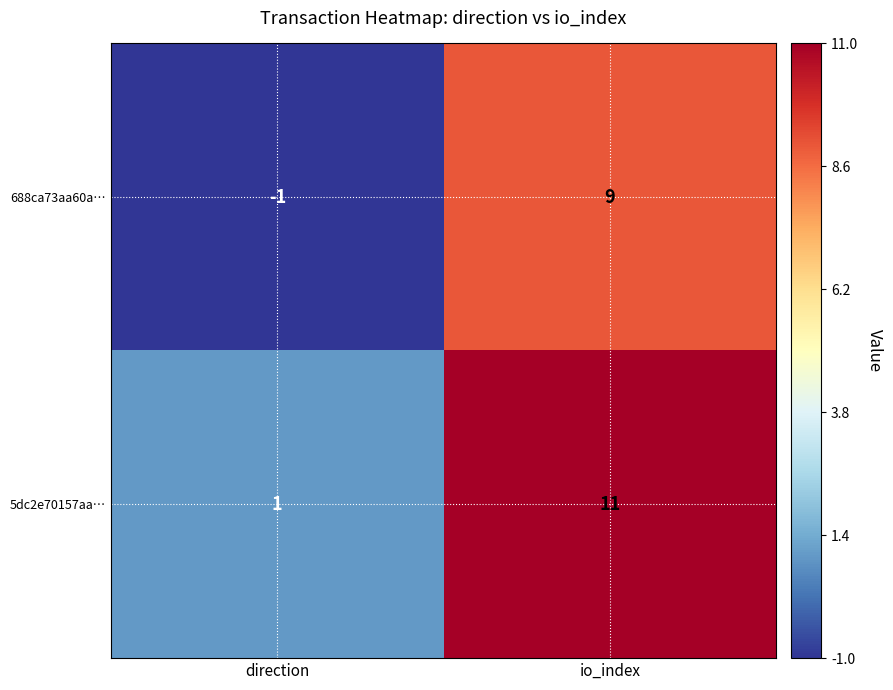

What is the smallest value displayed?

-1